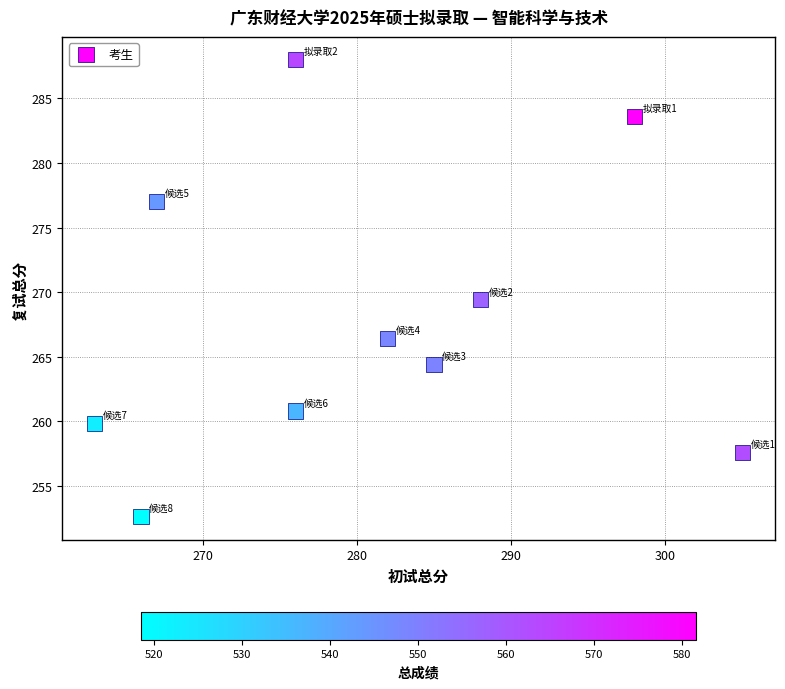

What Y value in the scatter plot is closest to 270?

269.4